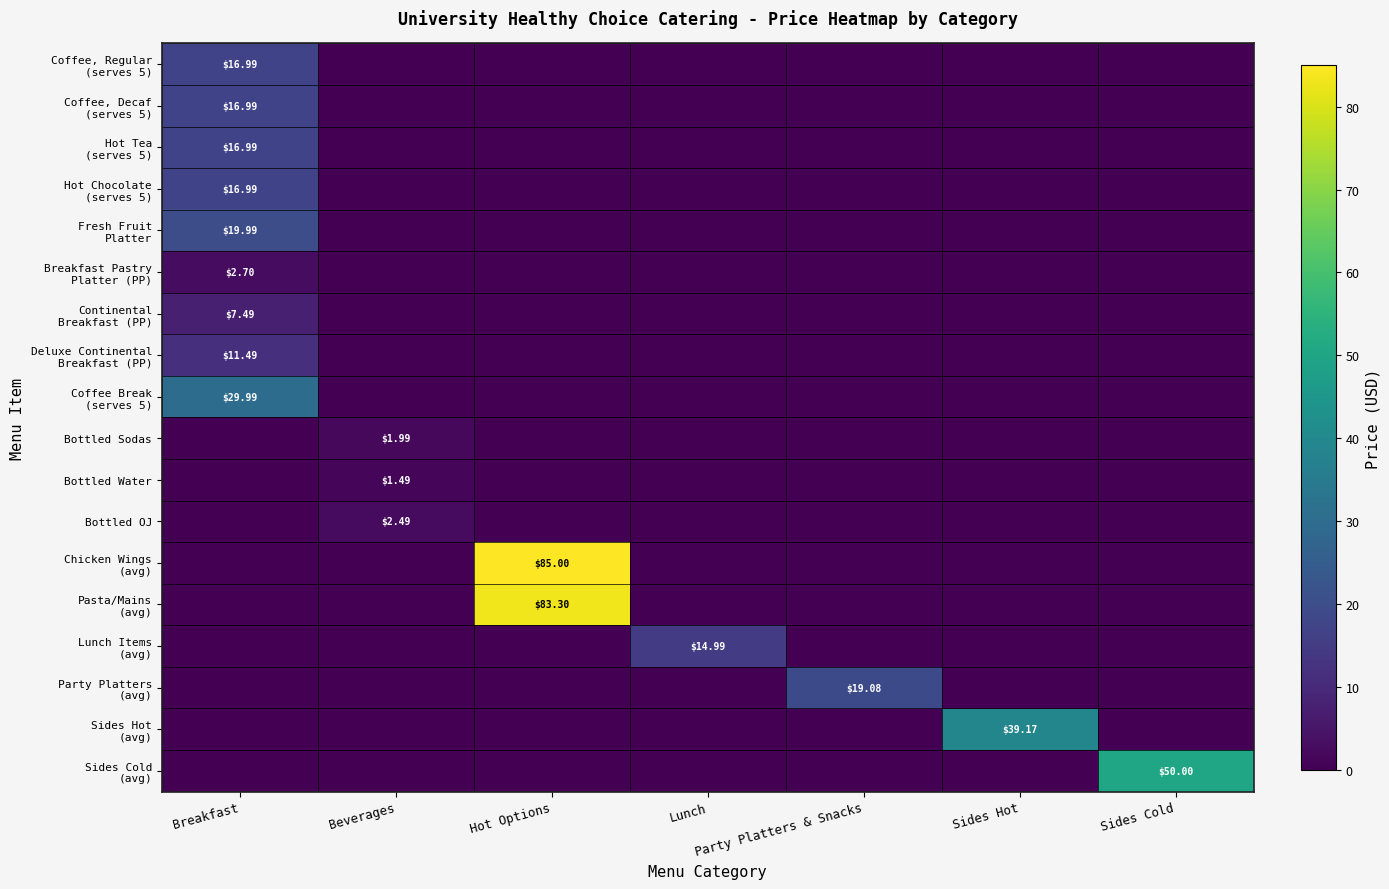

The value of Party Platters (avg) at Hot Options is 0.0. True or false?

True